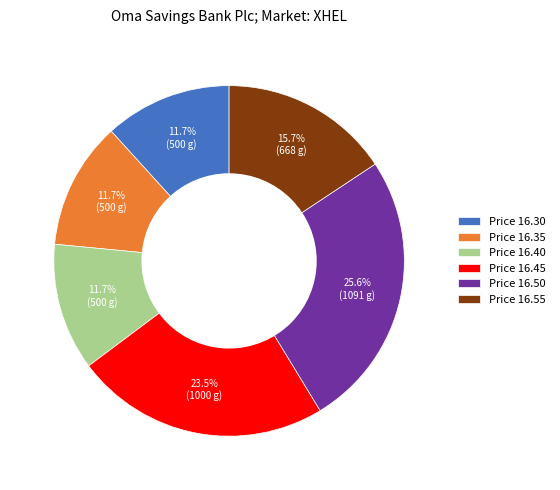

How many slices are in this pie chart?

6